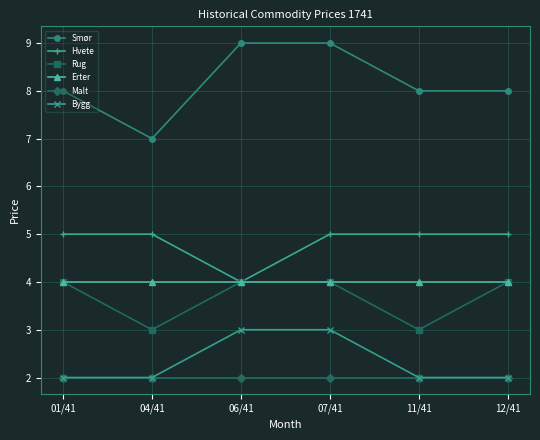

What is the difference between the highest and lowest values at 06/41?

7